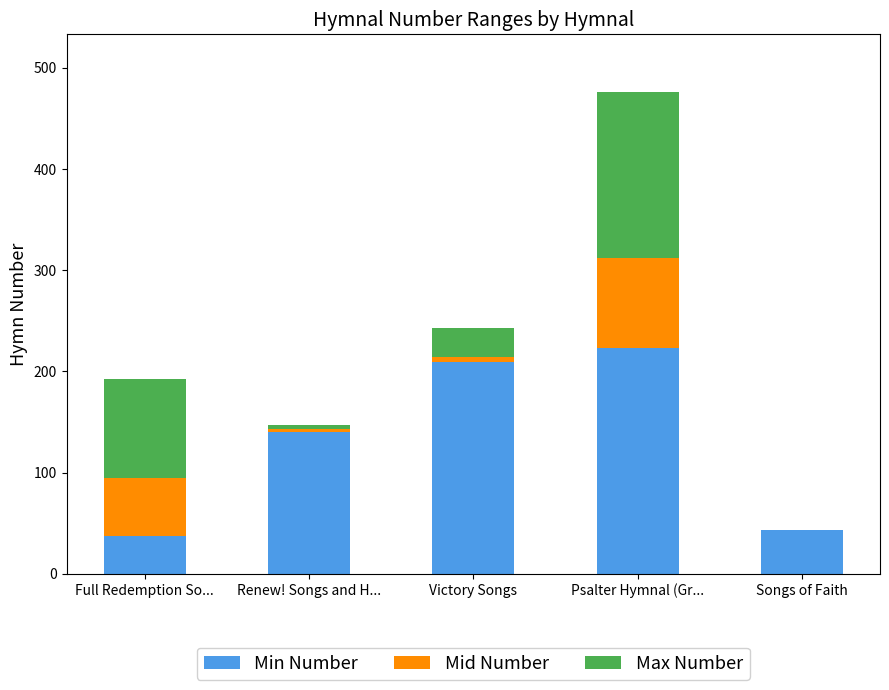

What is the maximum value for Min Number?

223